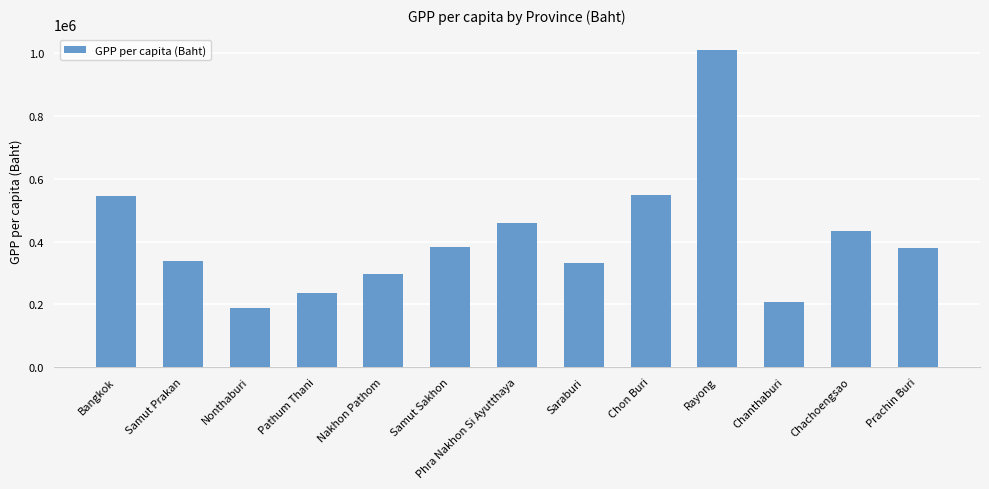

What is the average value?

411422